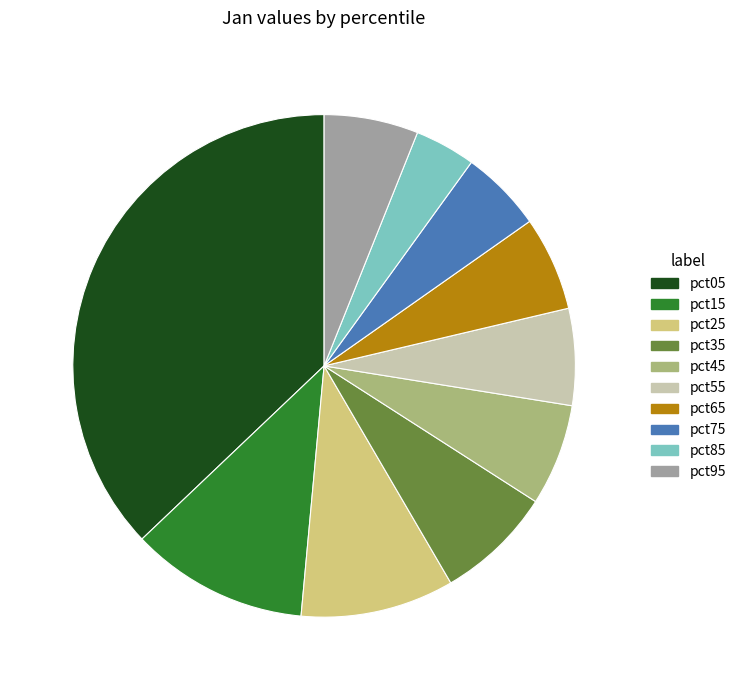

Count the number of slices in the pie.

10